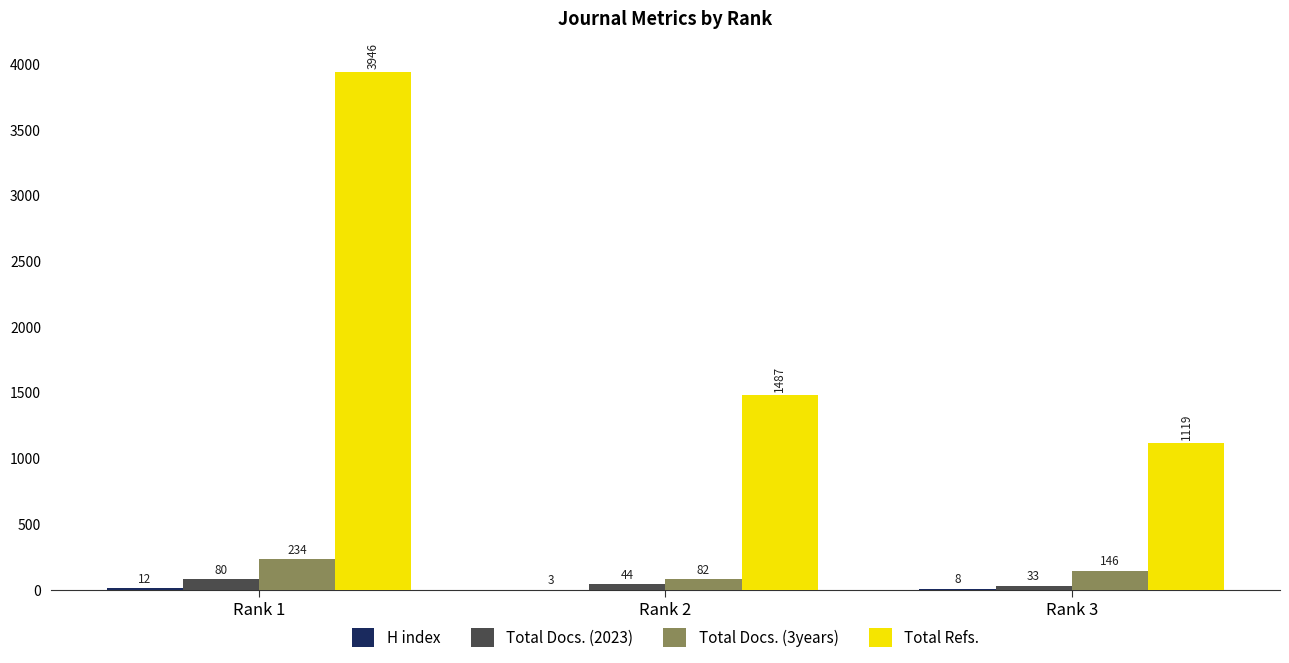

Which category has the highest value across all series?

Rank 1